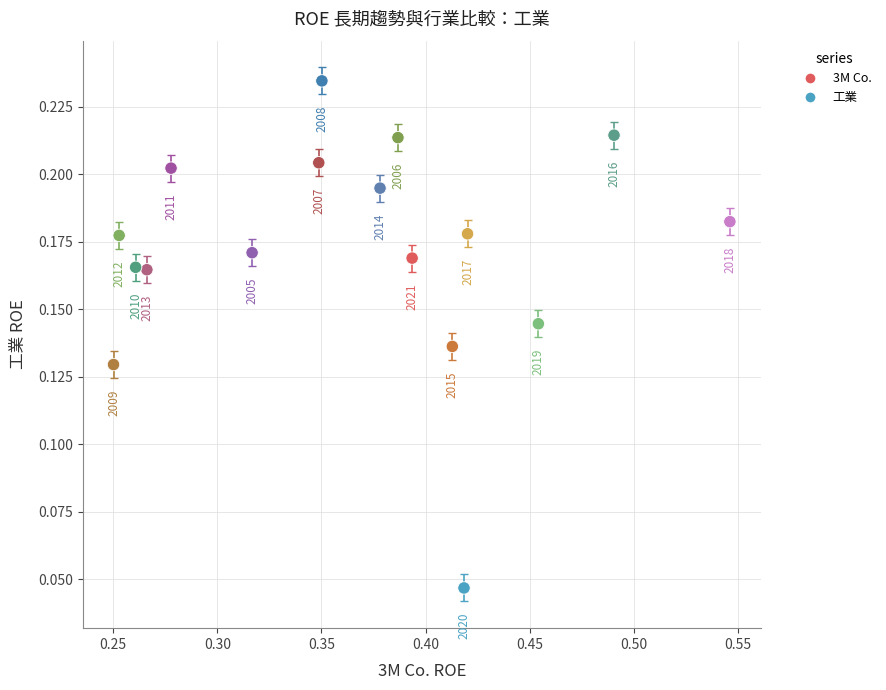

What is the range of X values (max minus min)?

0.3